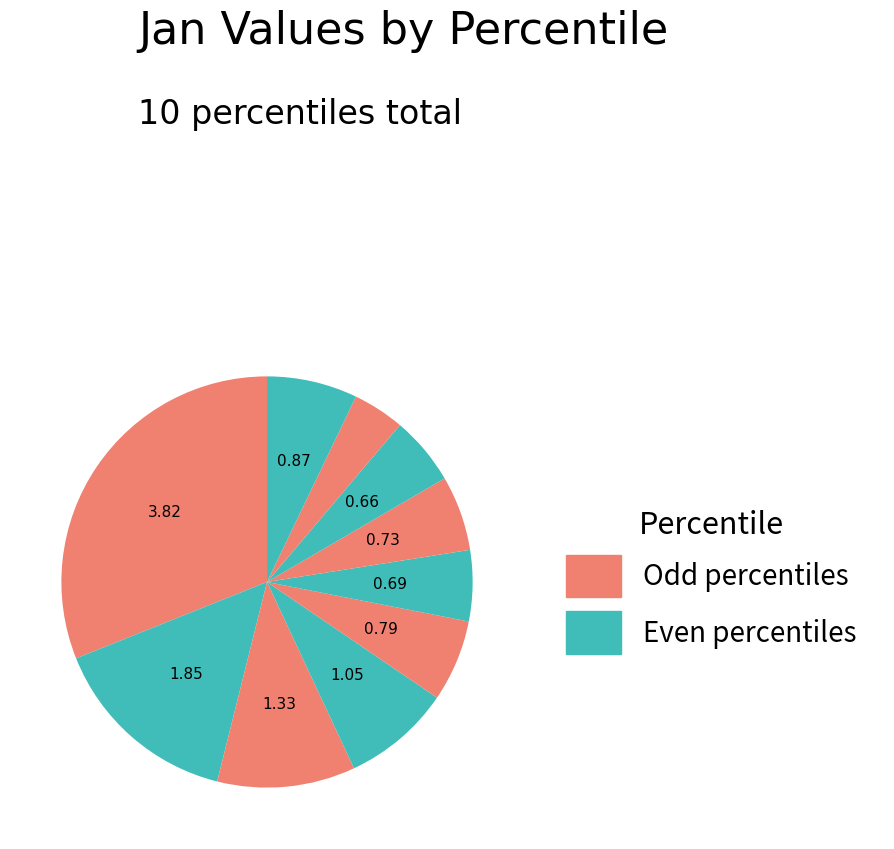

How many slices are in this pie chart?

10